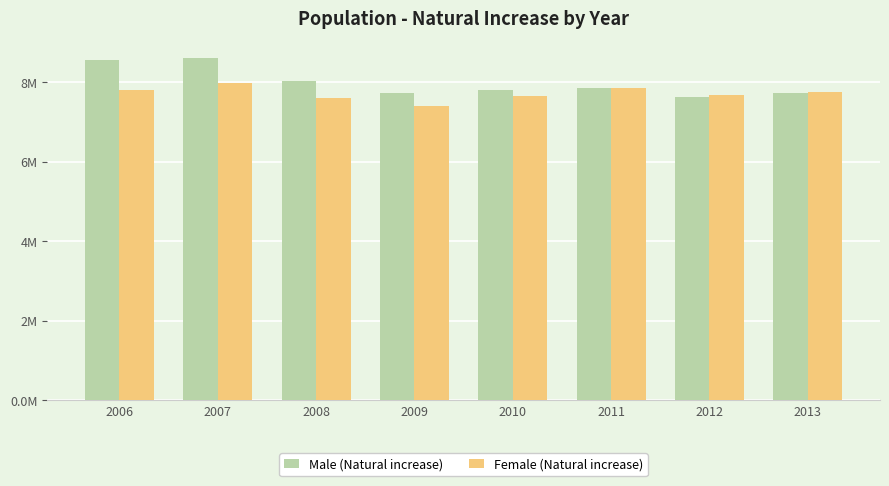

What are all the series names shown in the legend?

Male (Natural increase), Female (Natural increase)